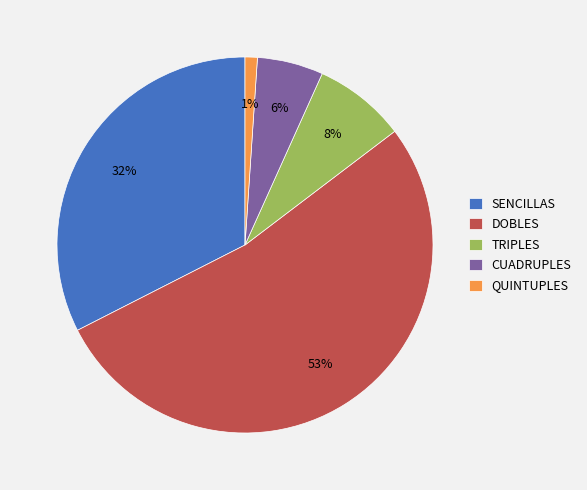

Which slice represents more than half of the pie?

DOBLES